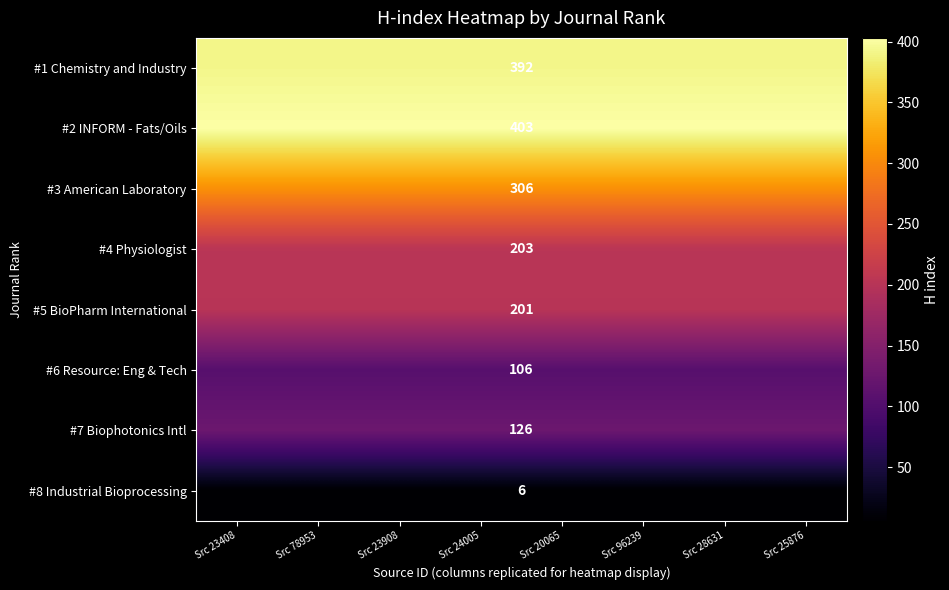

Which category has the highest value across all series?

Src 23408